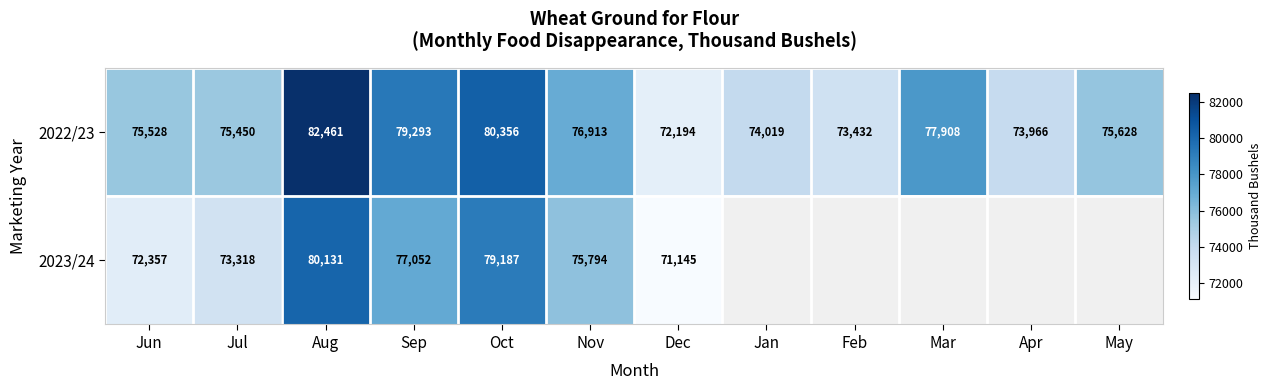

At which label does 2022/23 first exceed 75628?

Aug